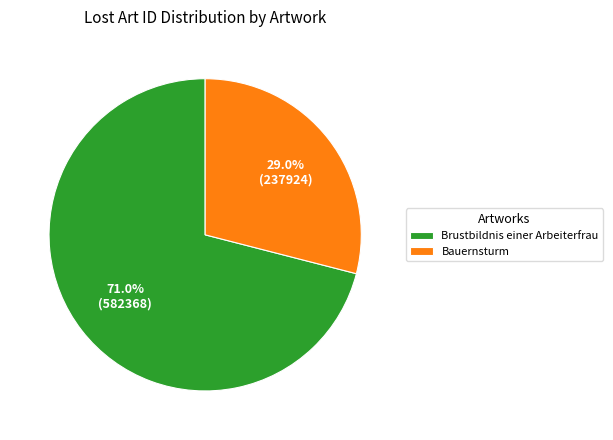

What percentage do Bauernsturm and Brustbildnis einer Arbeiterfrau together represent?

100.0%